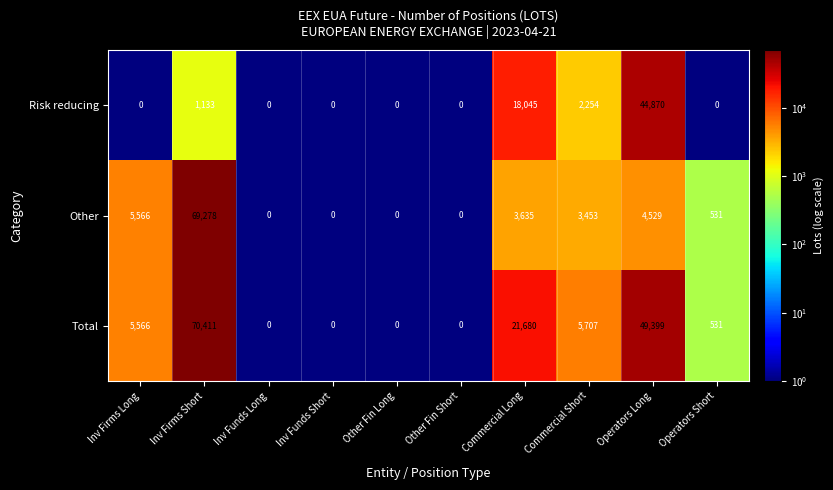

What is the sum of the Risk reducing values at Operators Short and Operators Long?

44870